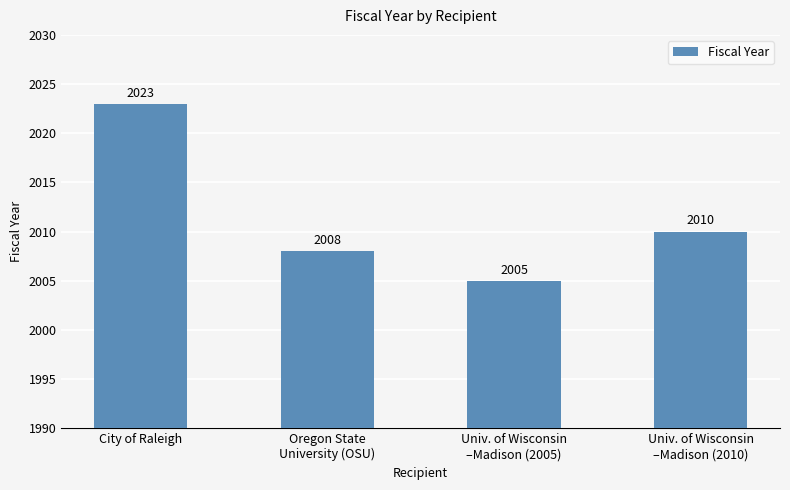

What is the sum of all values?

8046